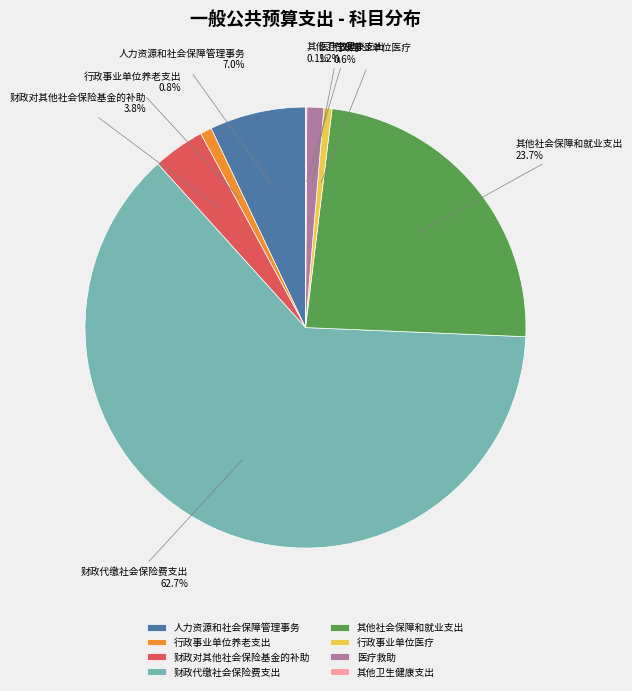

To the nearest percent, what portion does 财政代缴社会保险费支出 represent?

63%